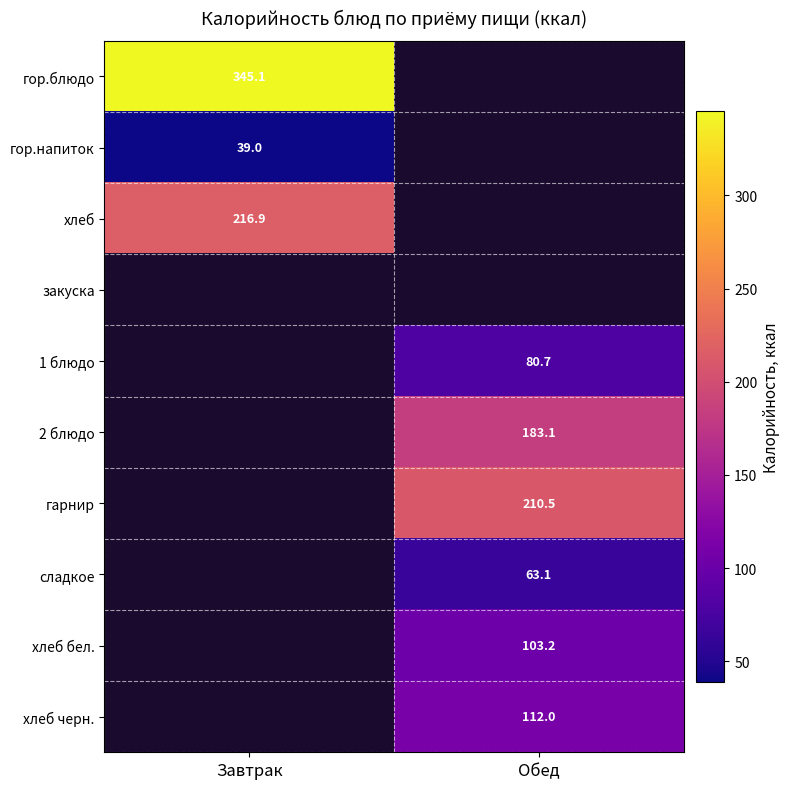

The хлеб черн. series shows 112.0 at Обед. True or false?

True